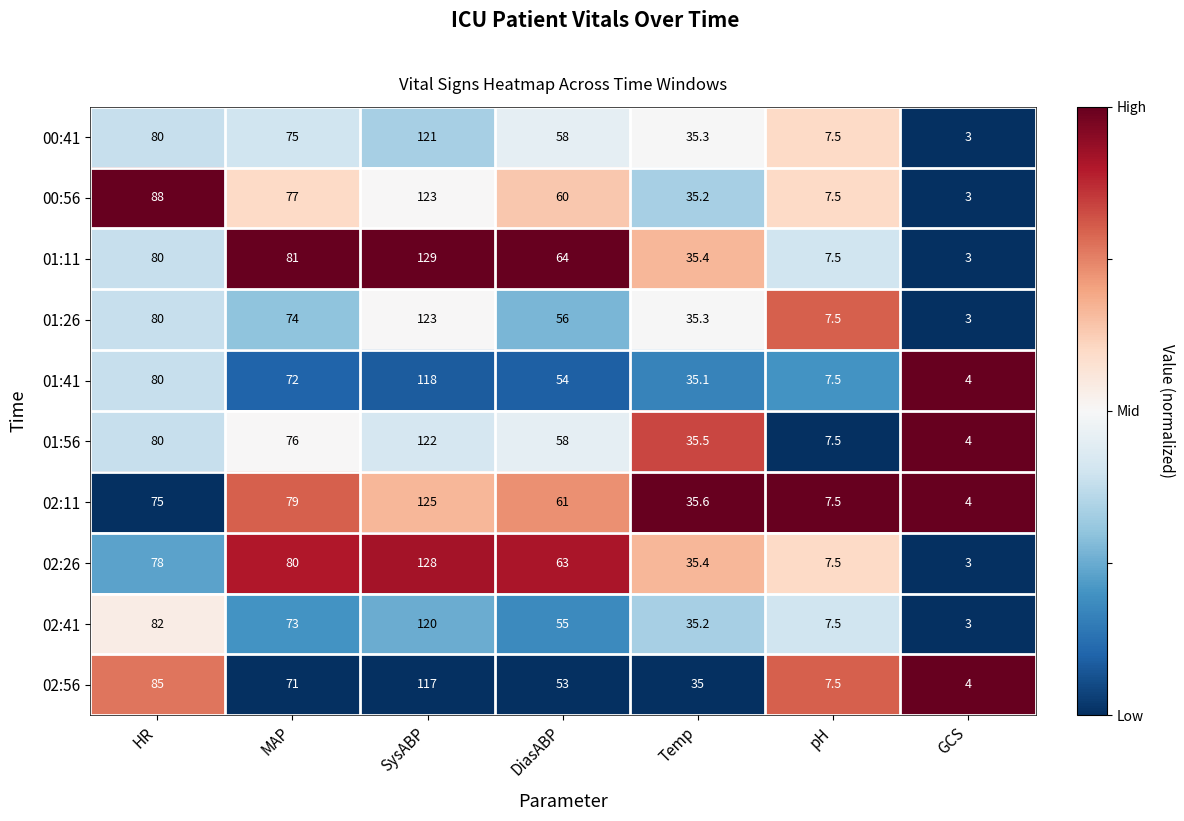

What is the average value of the 01:26 series?

54.1